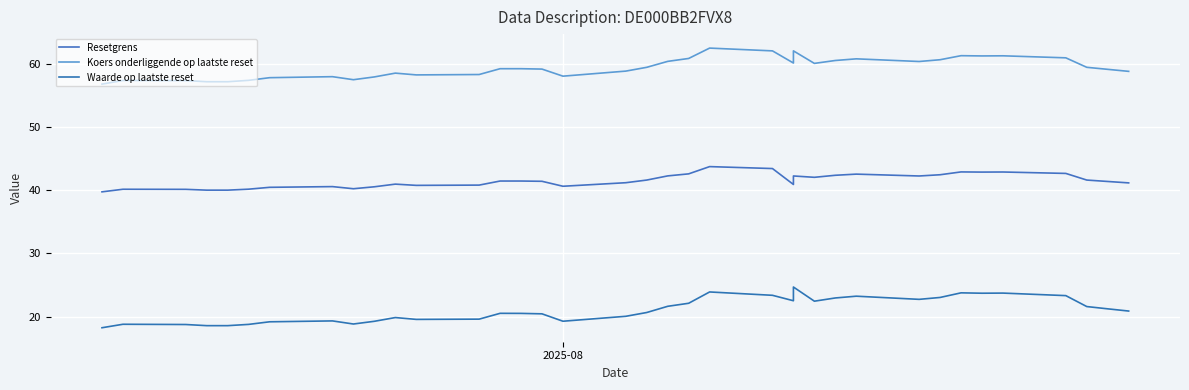

True or false: Resetgrens and Waarde op laatste reset intersect in this chart.

False